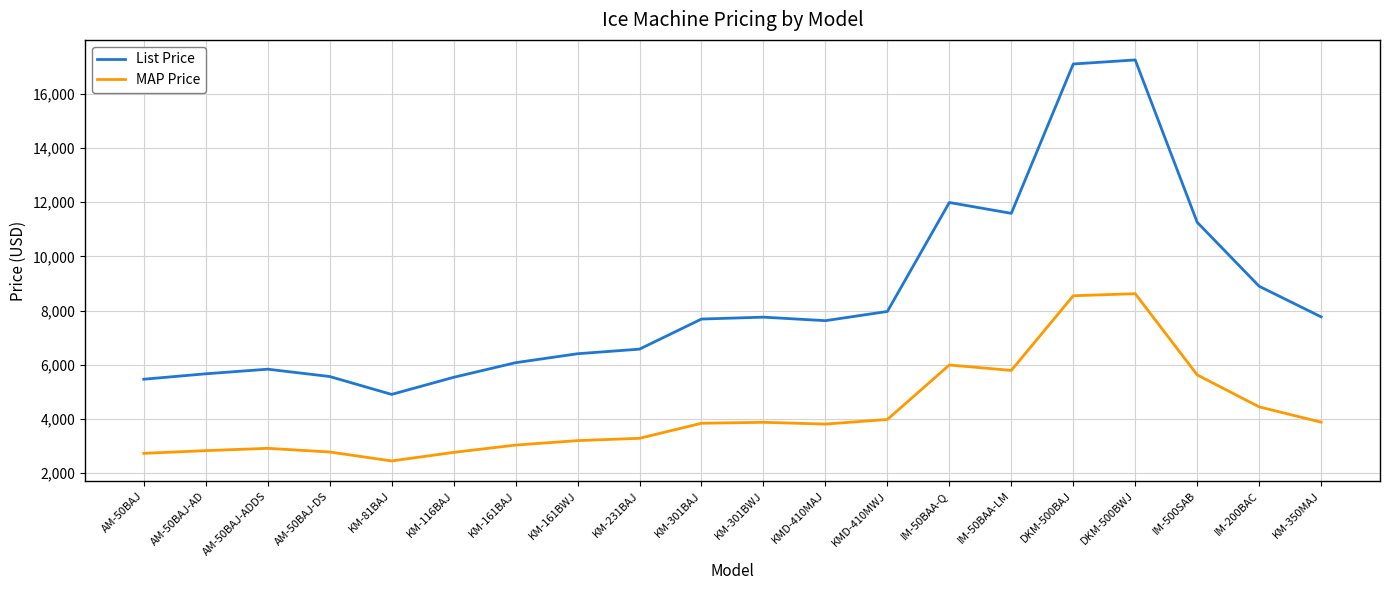

The value of List Price at IM-200BAC is 13648. True or false?

False